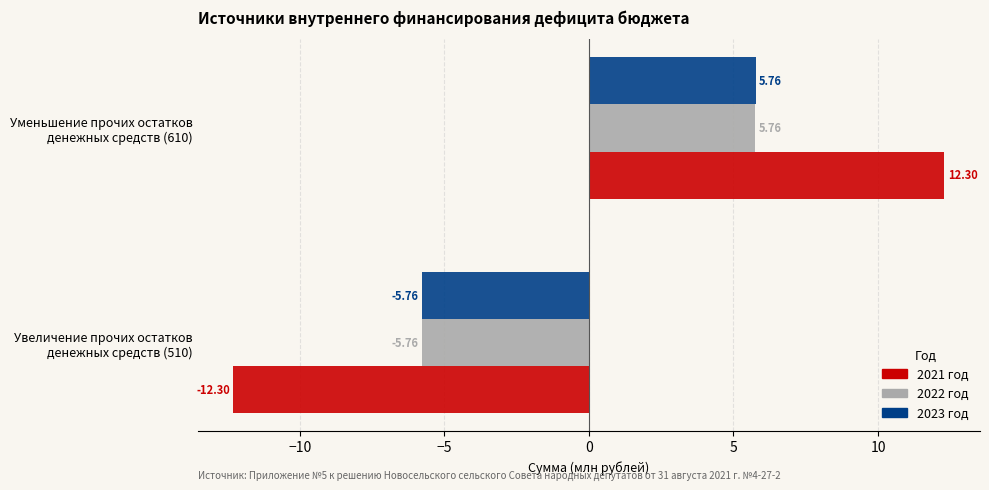

Which series has the widest spread of values?

2021 год